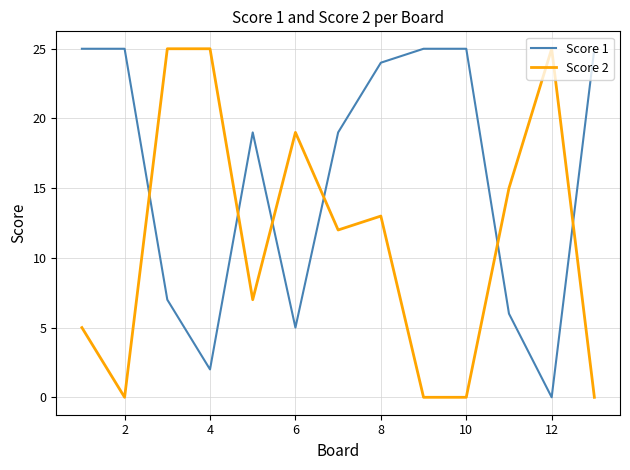

Reading right to left, list all the values displayed in this chart.

Score 1: 25	0	6	25	25	24	19	5	19	2	7	25	25
Score 2: 0	25	15	0	0	13	12	19	7	25	25	0	5